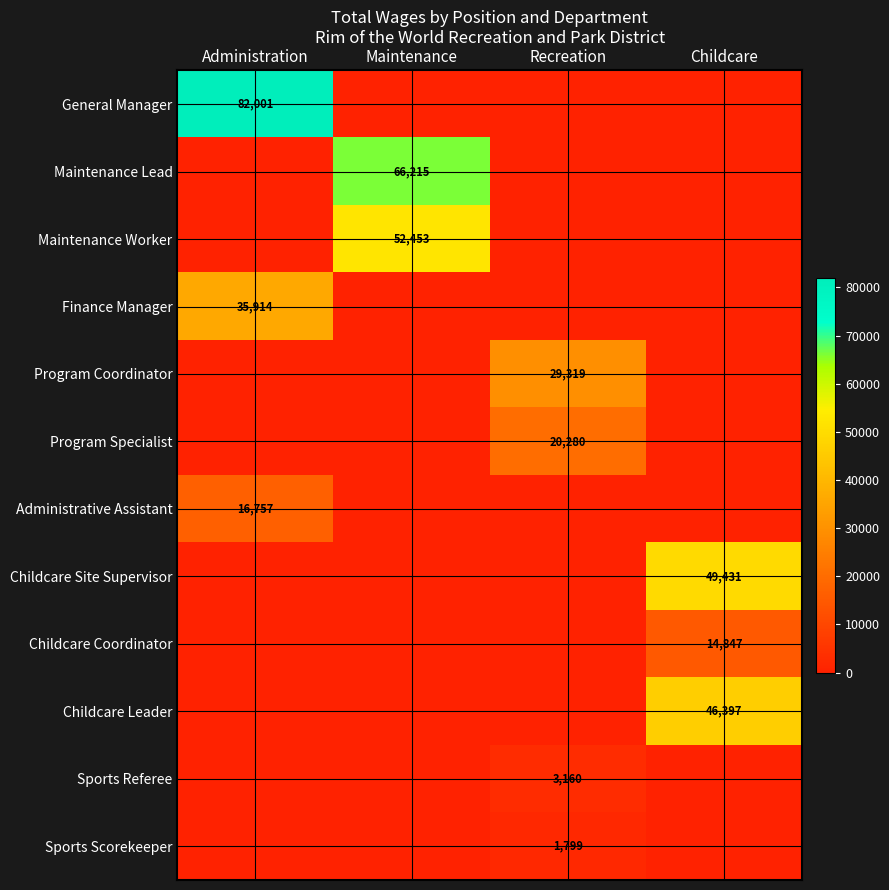

The value of Sports Scorekeeper at Recreation is 1799. True or false?

True